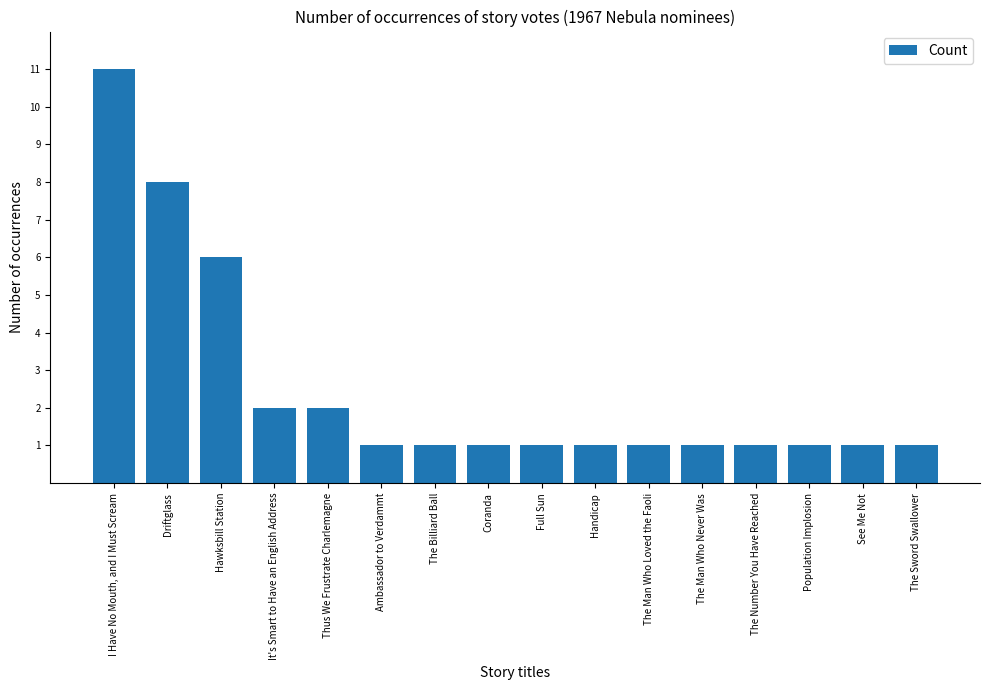

Reading left to right, extract all data points from this chart.

I Have No Mouth, and I Must Scream=11	Driftglass=8	Hawksbill Station=6	It's Smart to Have an English Address=2	Thus We Frustrate Charlemagne=2	Ambassador to Verdammt=1	The Billiard Ball=1	Coranda=1	Full Sun=1	Handicap=1	The Man Who Loved the Faoli=1	The Man Who Never Was=1	The Number You Have Reached=1	Population Implosion=1	See Me Not=1	The Sword Swallower=1